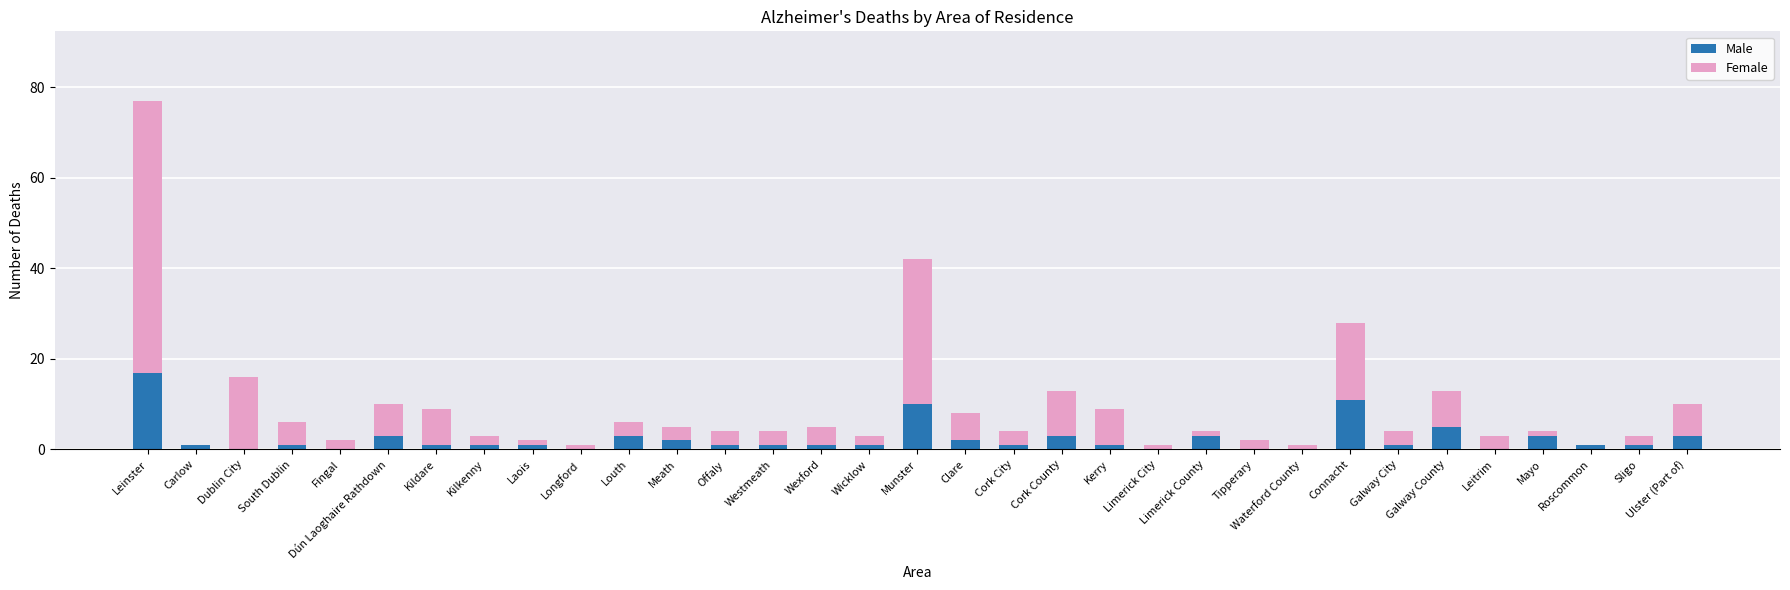

Read the Male value at Louth.

3